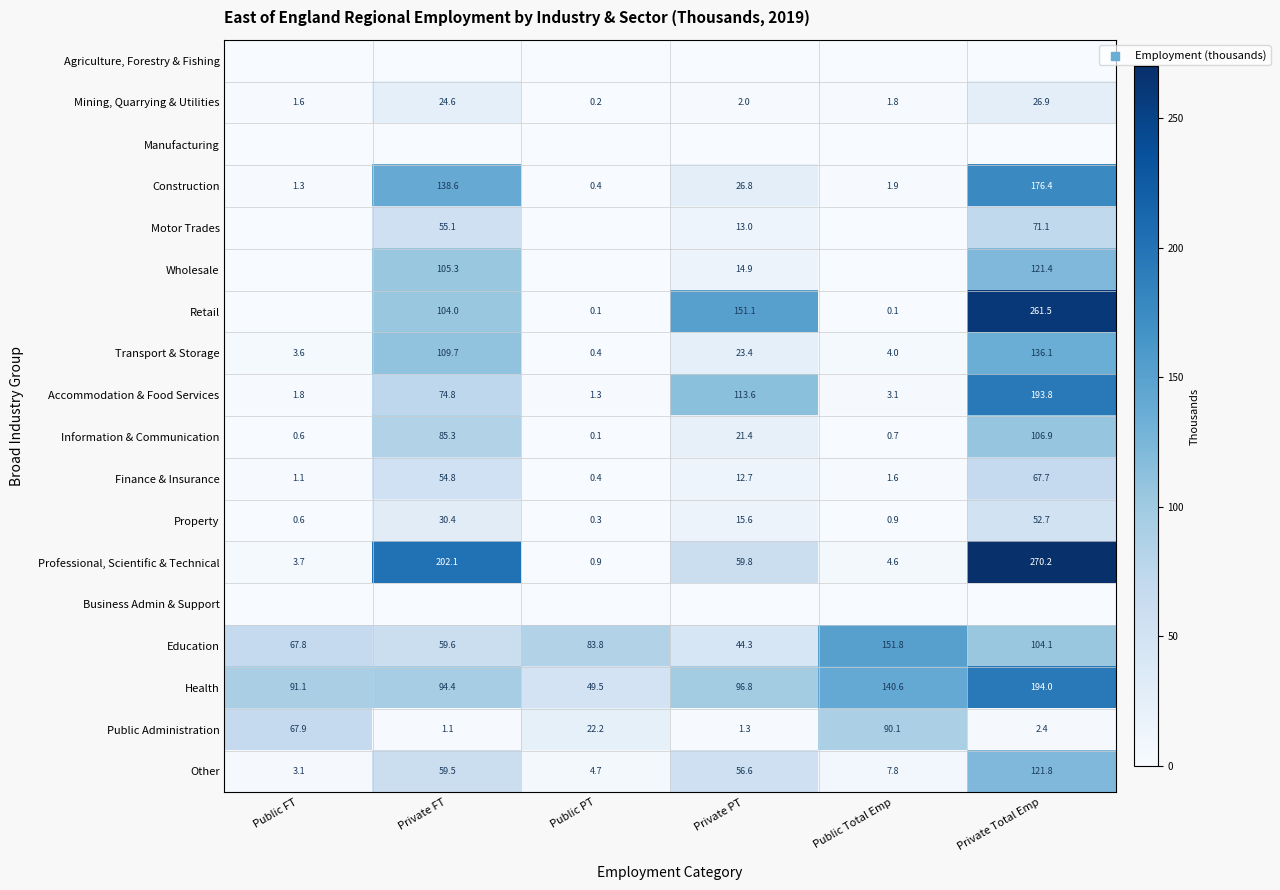

Where does the Professional, Scientific & Technical series first go above 59?

Private FT